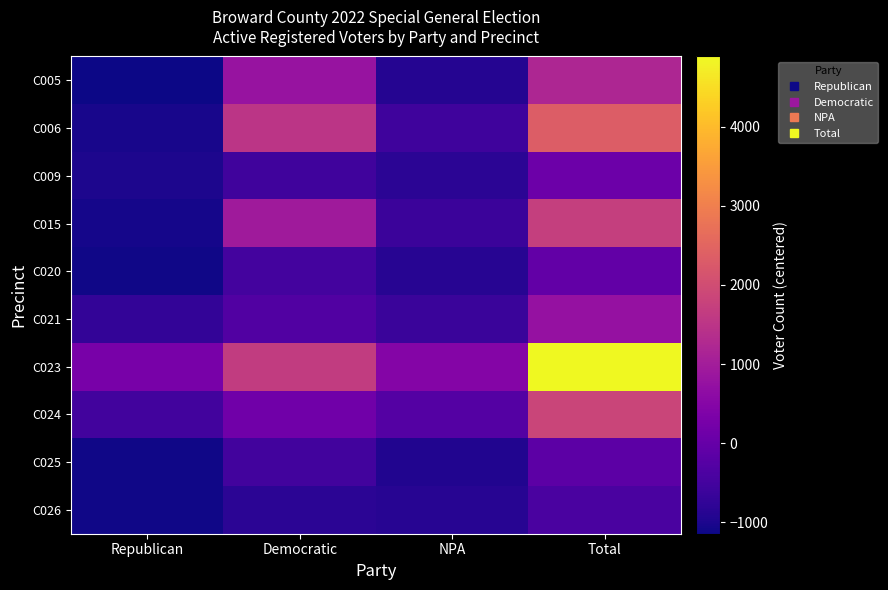

Rank the series by their maximum value, from lowest to highest.

C026, C025, C020, C009, C021, C005, C015, C024, C006, C023